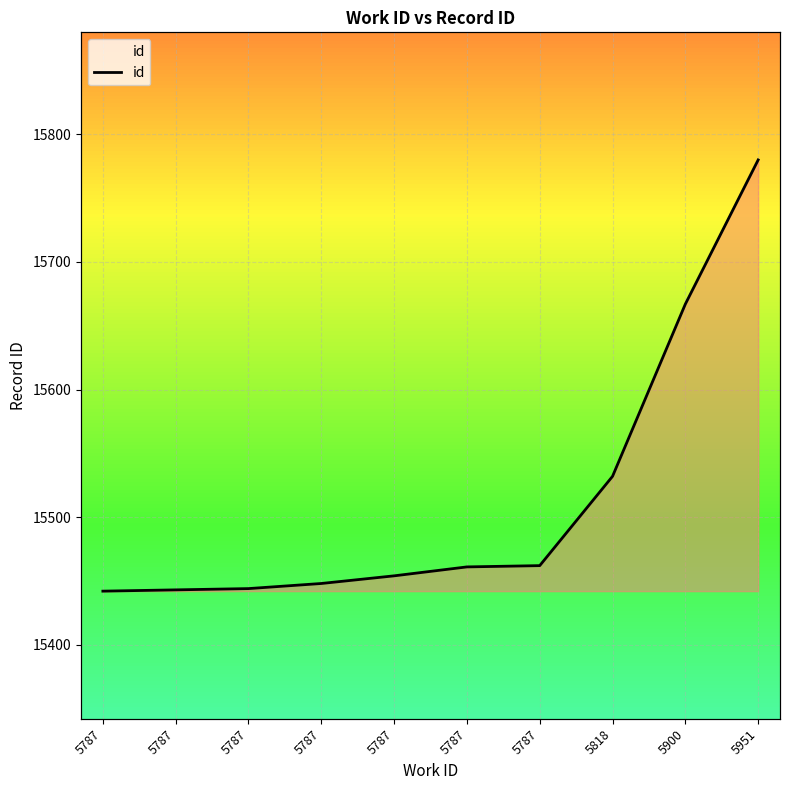

What is the change in value from 5900 to 5951?

+113